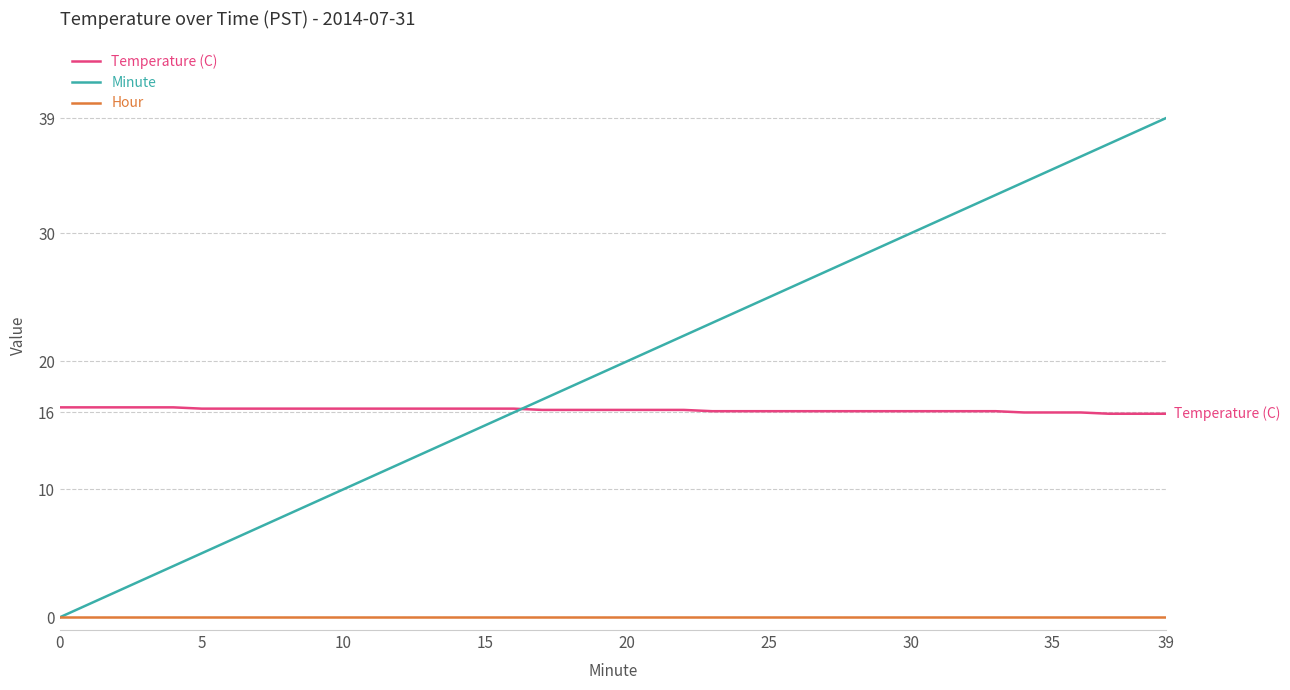

Which series has the largest total across all categories?

Minute